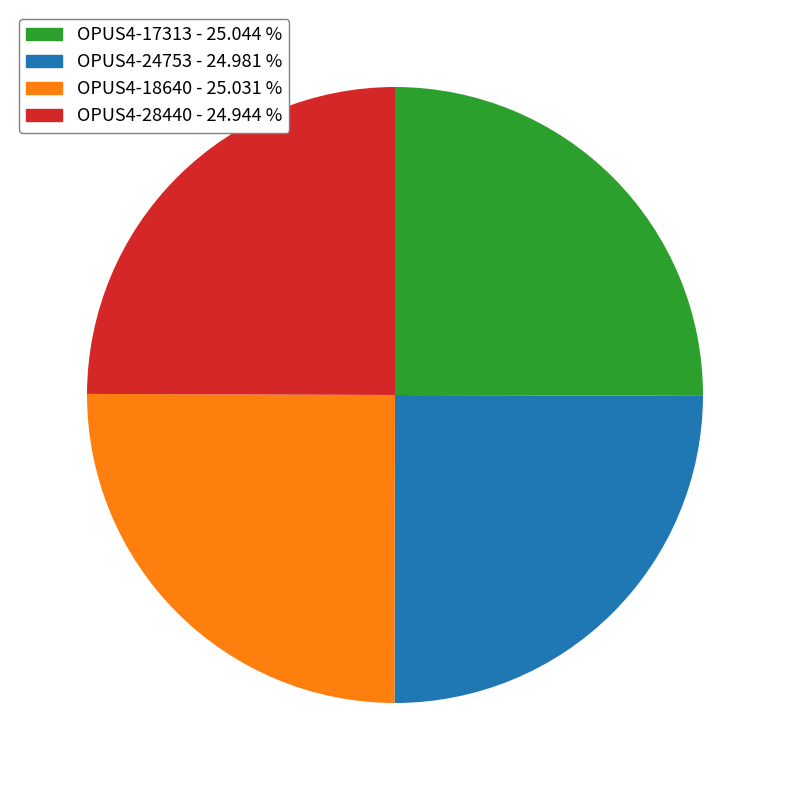

What is the ratio of the value at OPUS4-24753 - 24.981 % to the value at OPUS4-17313 - 25.044 %?

1.0